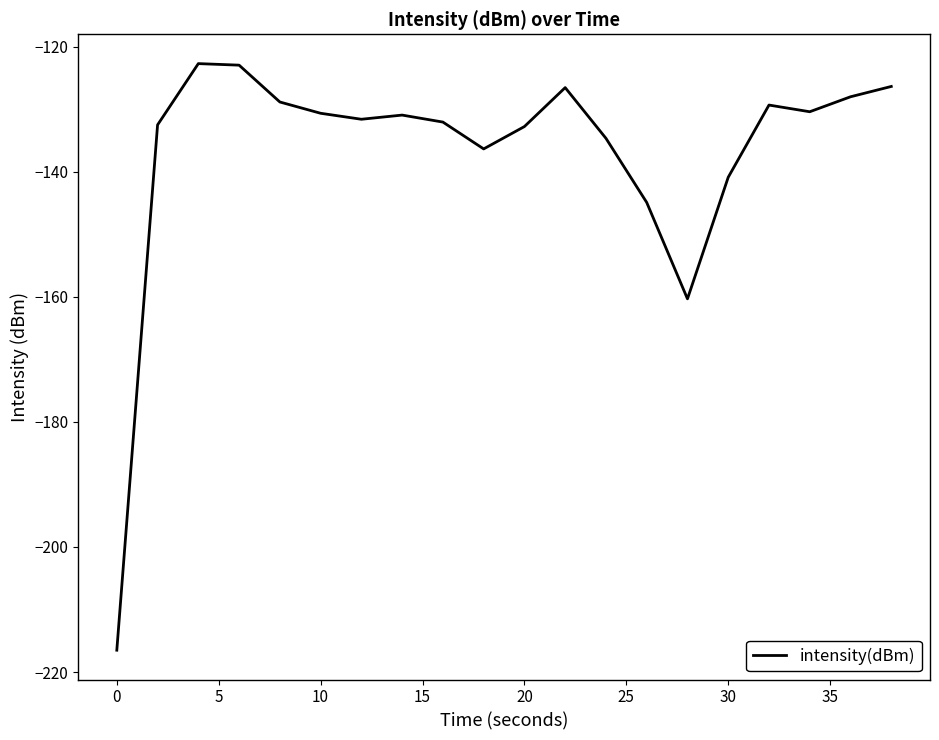

What is the maximum value shown in the chart?

-122.7